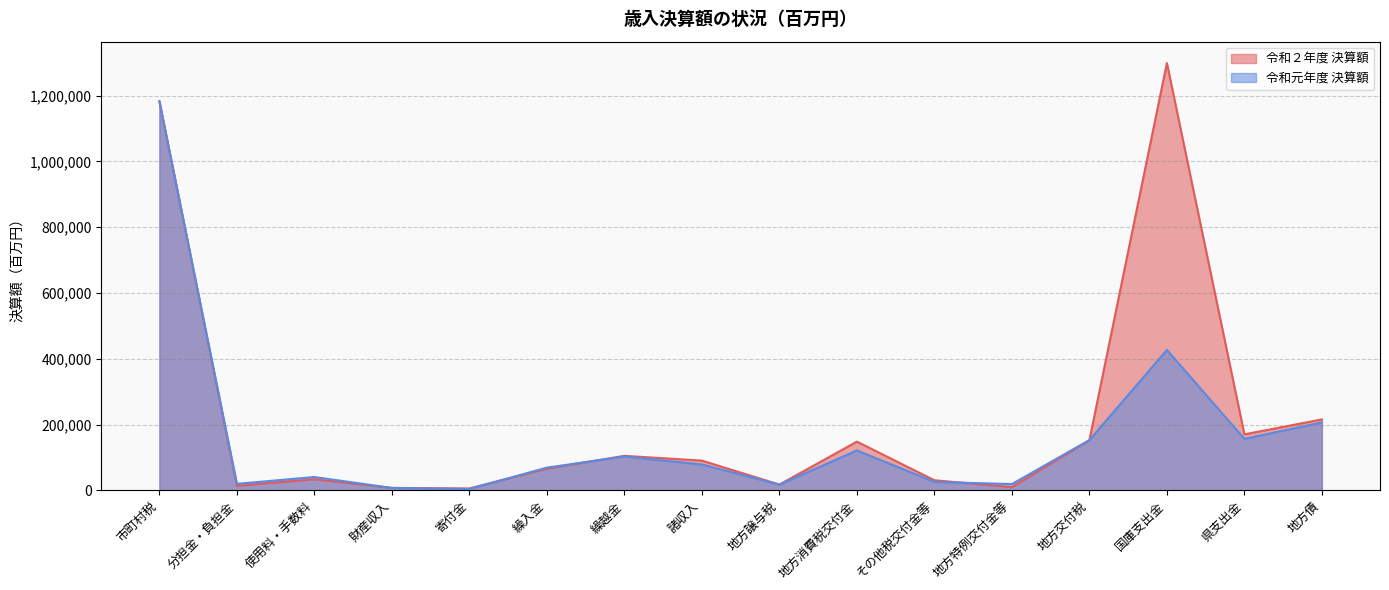

The value of 令和元年度 決算額 at 繰越金 is 63381. True or false?

False